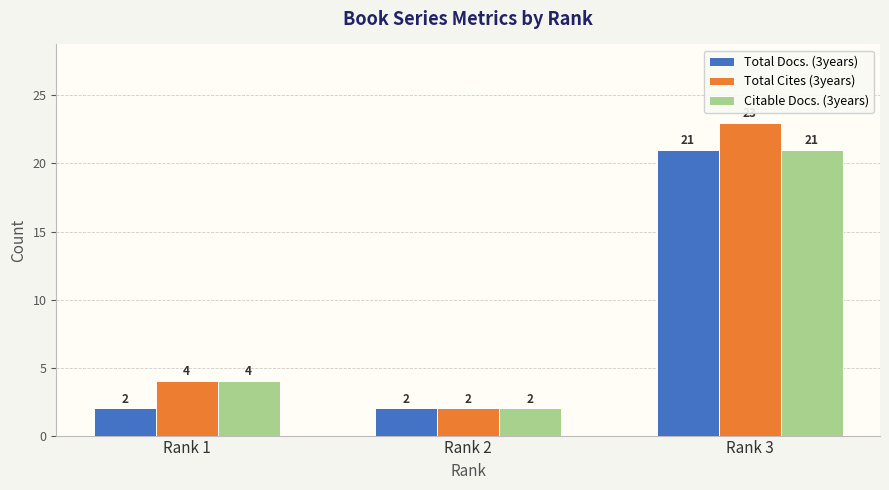

Rank the series by their average value, from lowest to highest.

Total Docs. (3years), Citable Docs. (3years), Total Cites (3years)